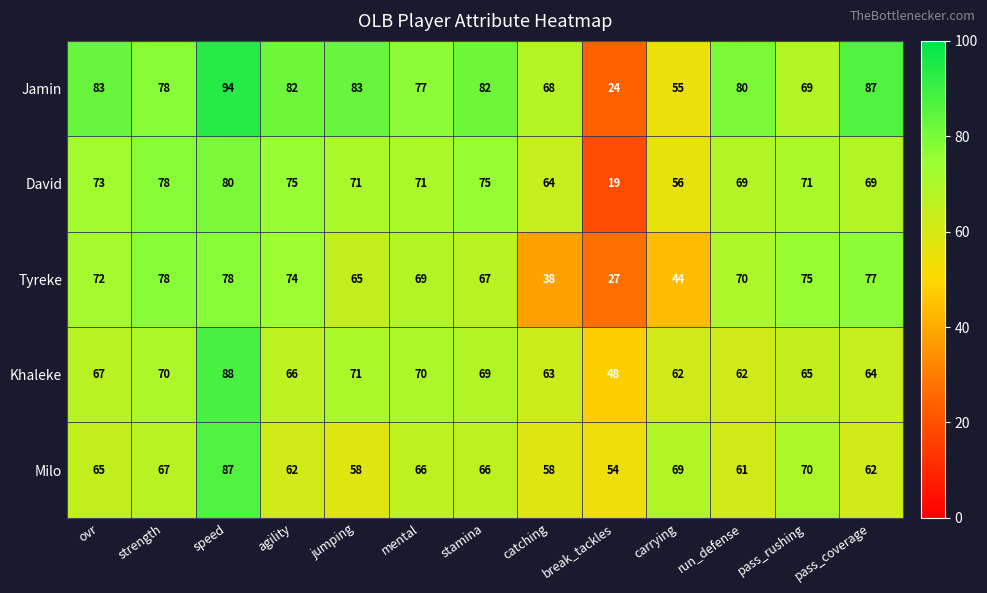

The Khaleke series shows 85 at catching. True or false?

False